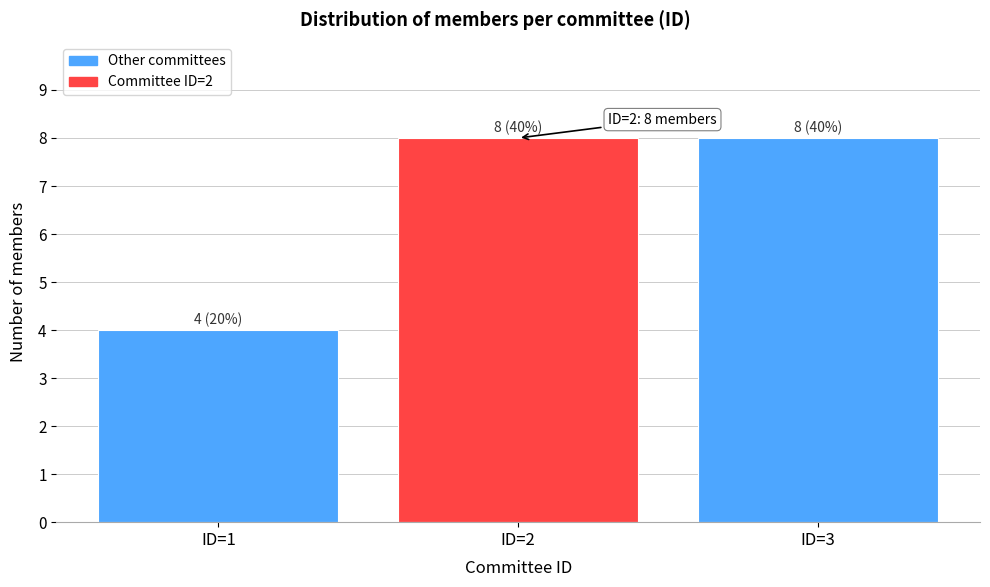

Reading left to right, list all the values displayed in this chart.

ID=1=4	ID=2=8	ID=3=8